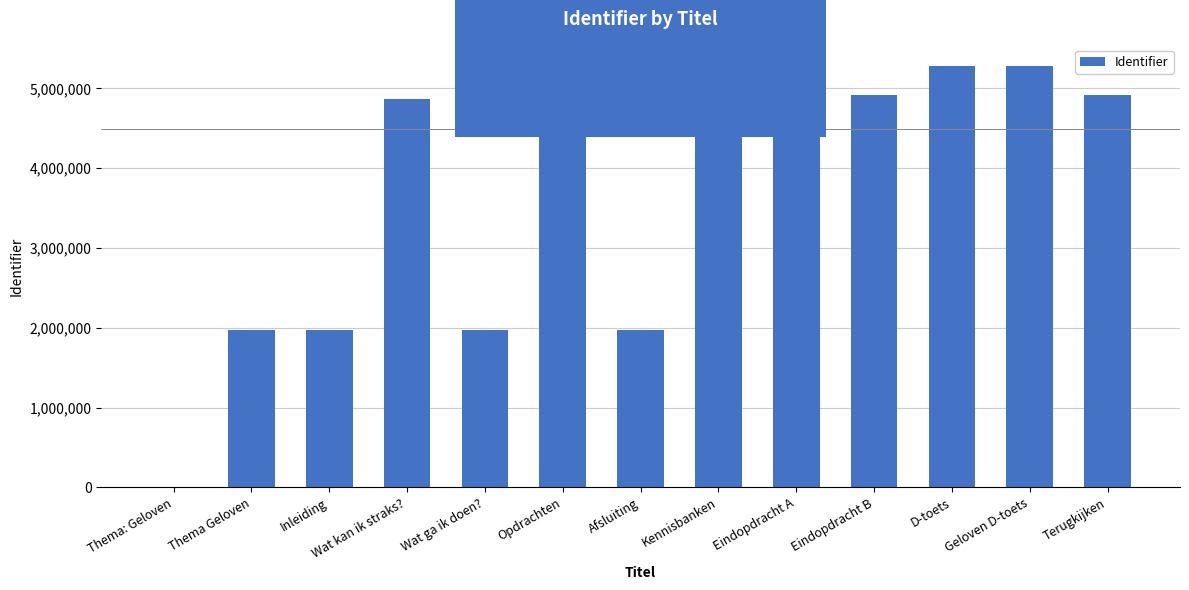

Are the bars grouped side by side (vs. stacked)?

No